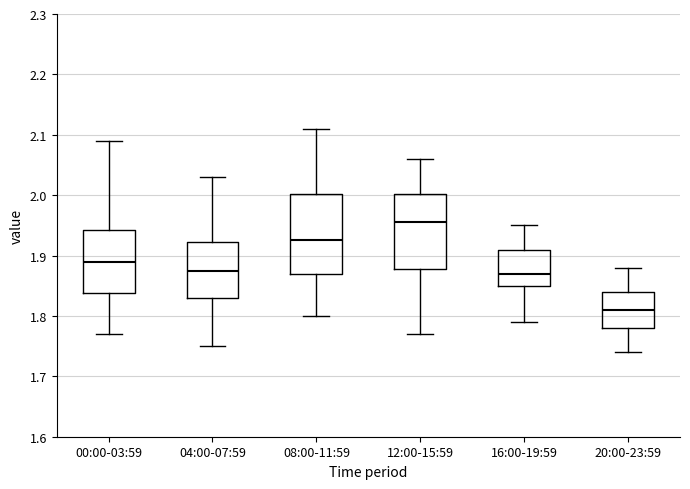

Which box has the lowest median line?

20:00-23:59